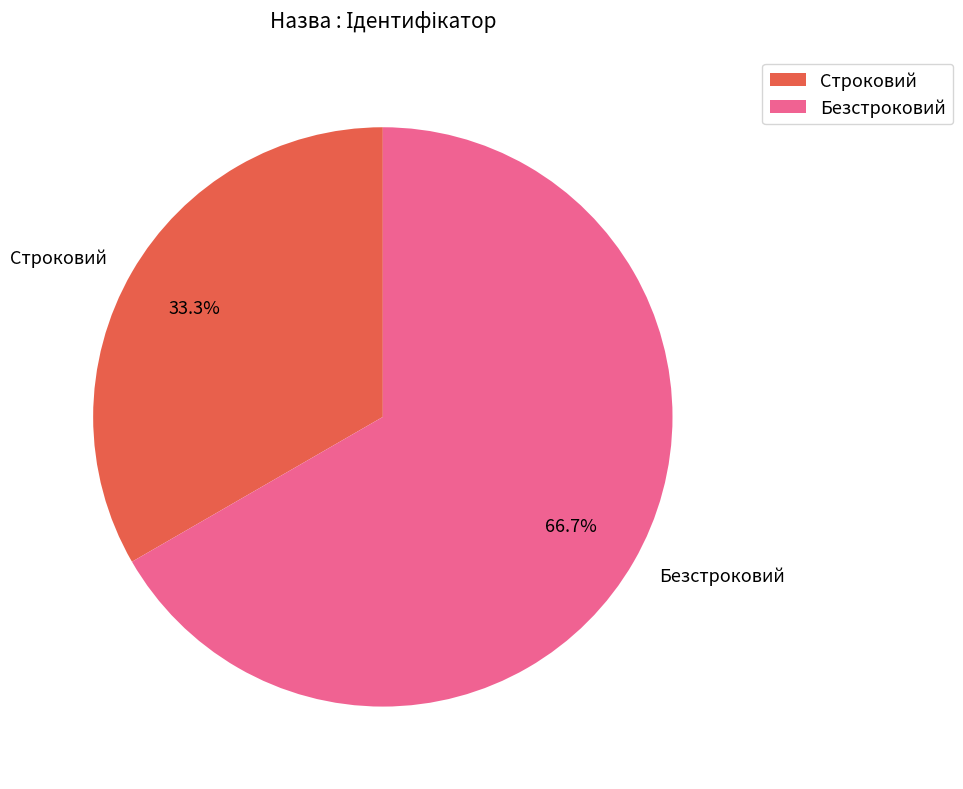

What is the largest slice in the pie chart?

Безстроковий